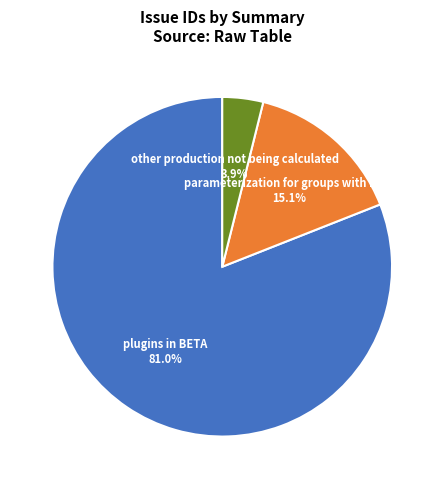

Is there any slice that represents more than half of the pie?

Yes